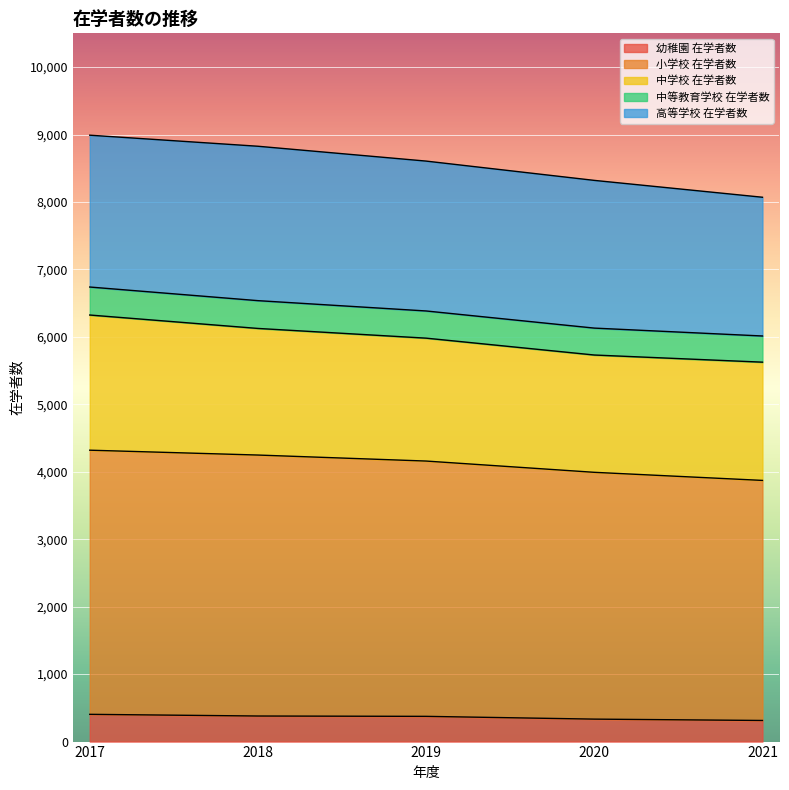

What is the value of the 幼稚園 在学者数 point at the 4th from the left?

333